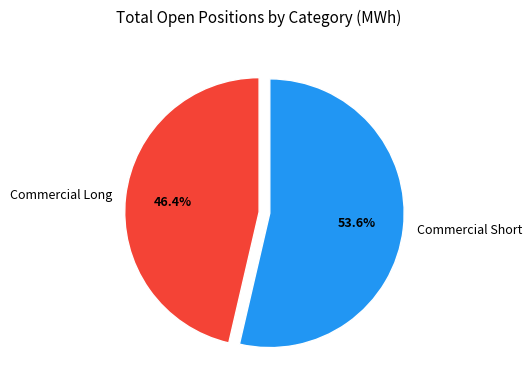

How much of the chart is everything except Commercial Long?

53.6%